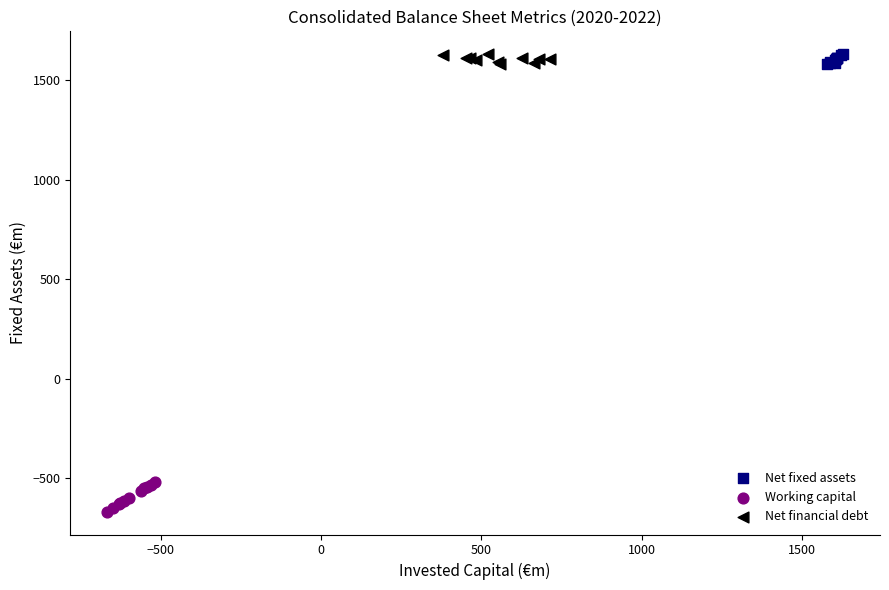

What are all the series names shown in the legend?

Net fixed assets, Working capital, Net financial debt